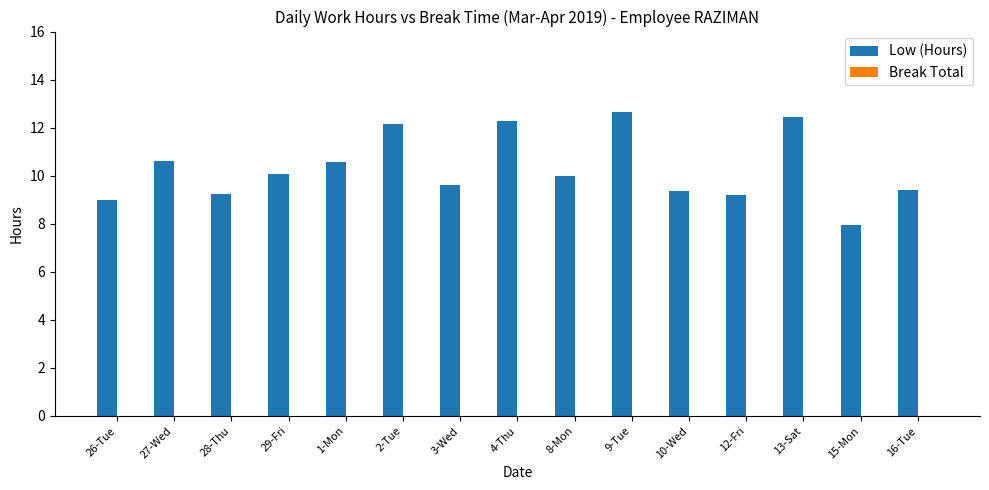

What is the label of the 10th bar from the right?

2-Tue